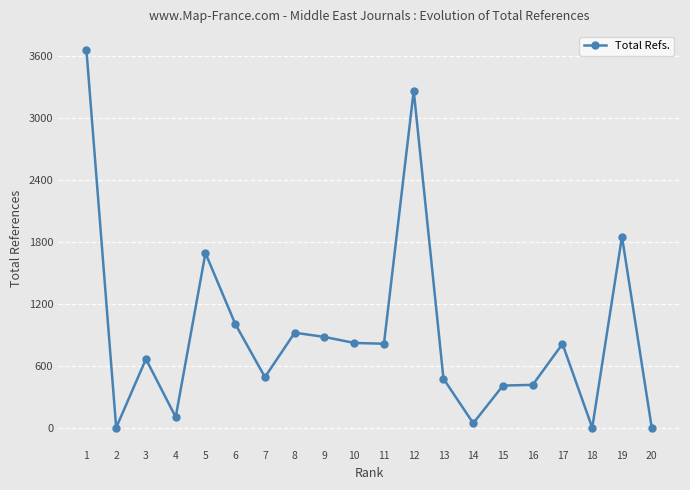

Where is the first local minimum?

2